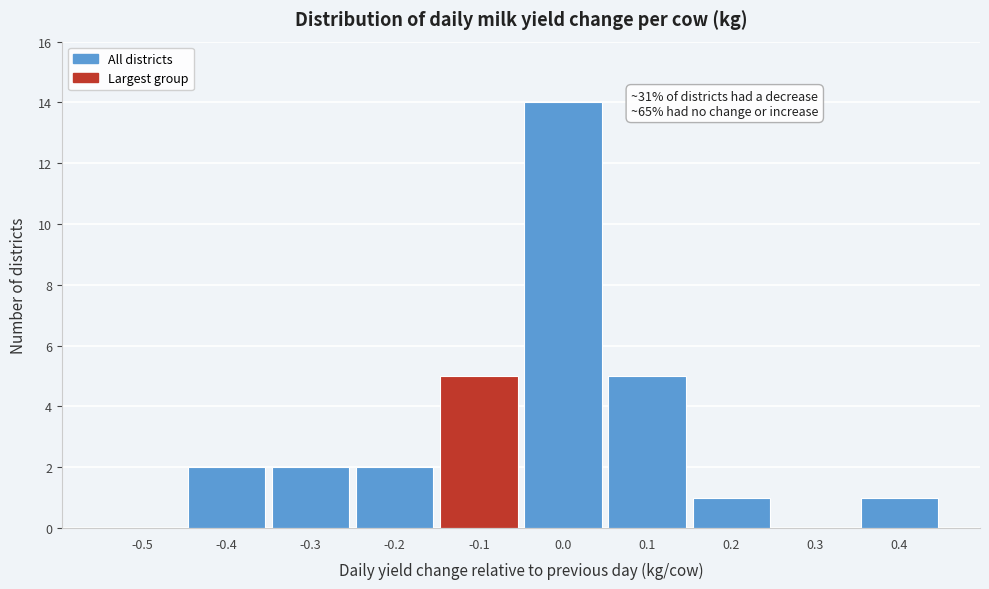

Reading left to right, list all the values displayed in this chart.

-0.5=0	-0.4=2	-0.3=2	-0.2=2	-0.1=5	0.0=14	0.1=5	0.2=1	0.3=0	0.4=1